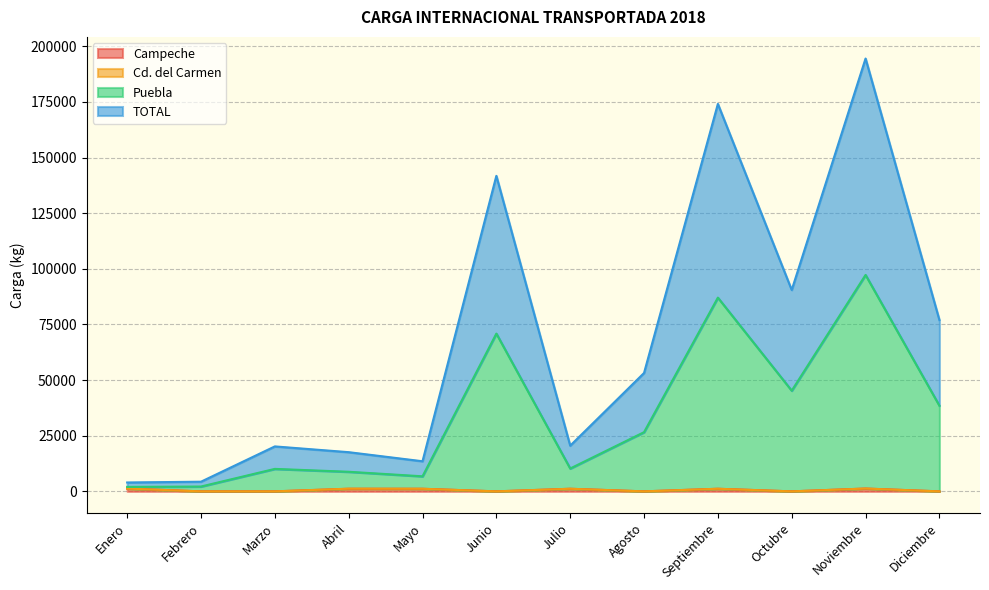

True or false: Puebla and TOTAL intersect in this chart.

False